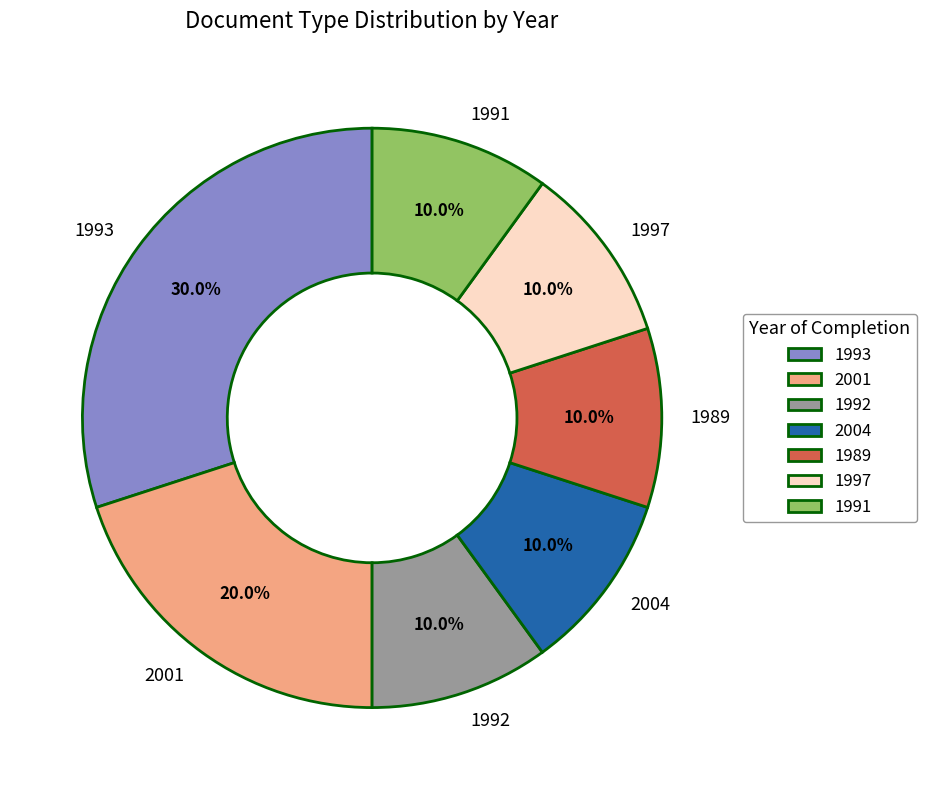

How many slices are in this pie chart?

7